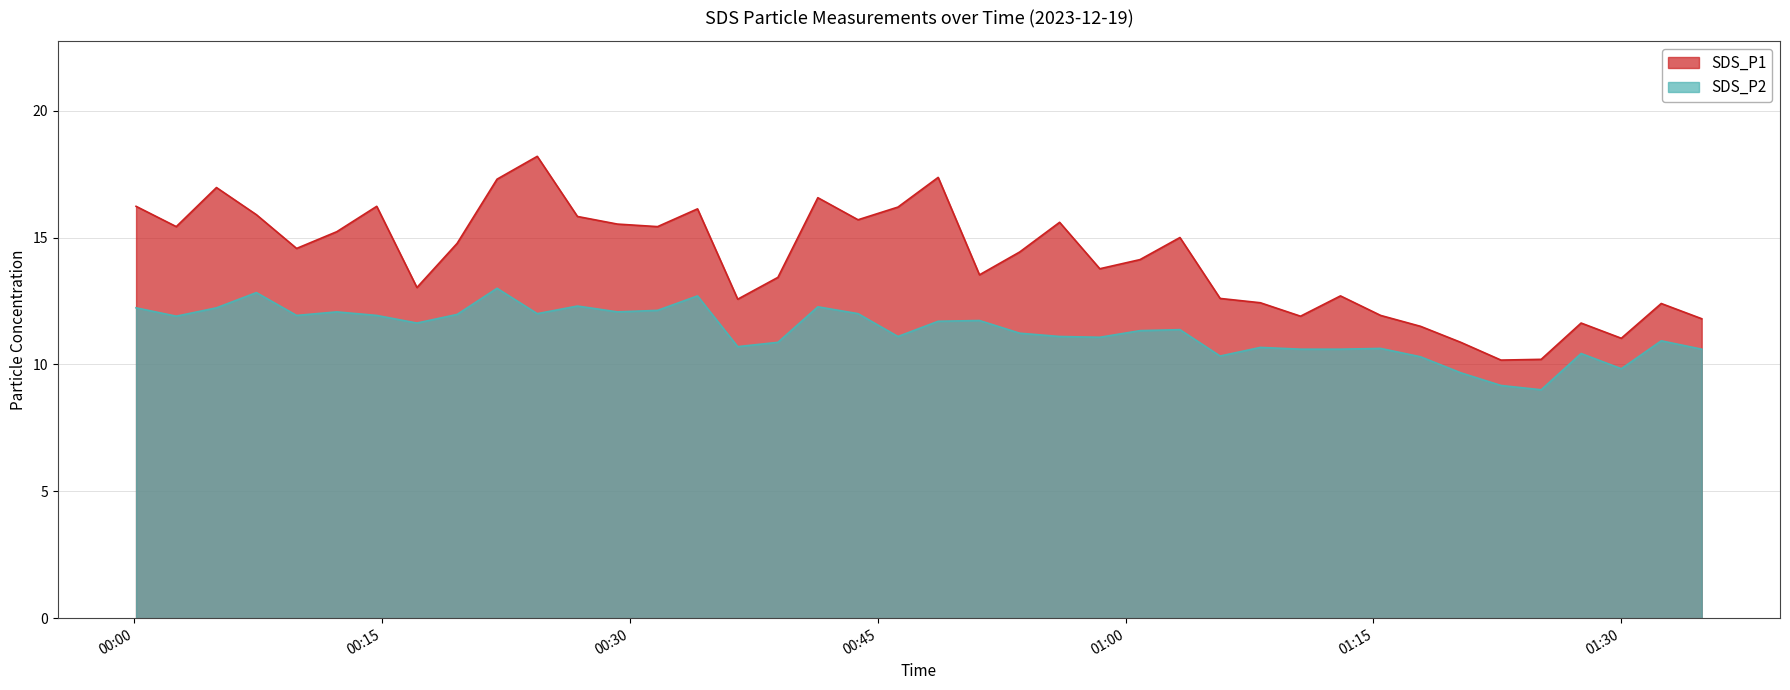

What is the difference between the maximum and minimum values in the SDS_P2 series?

4.0